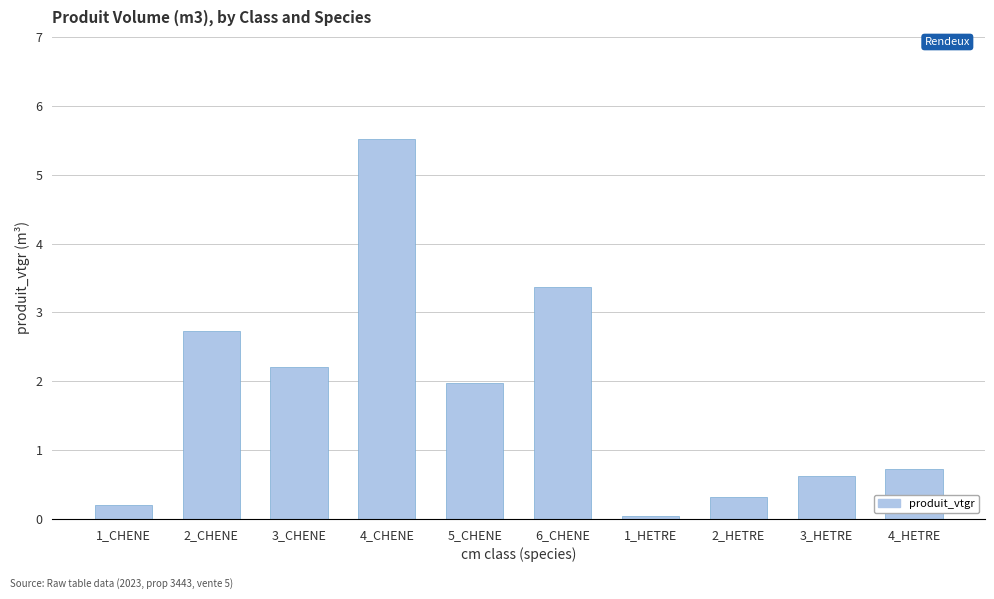

How many data points are less than 1?

5